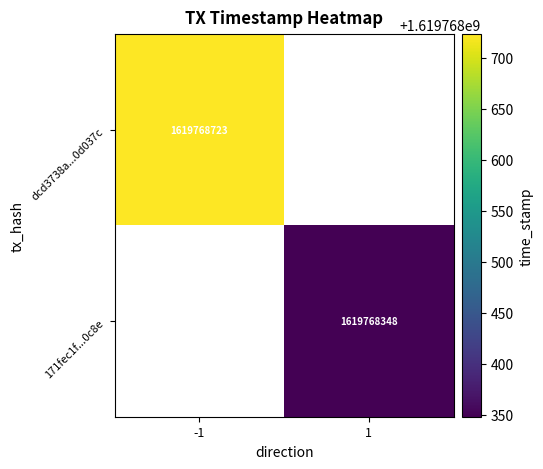

What is the average value of the dcd3738a33976c80d11bfc4d39a42f75b0d037c series?

809884361